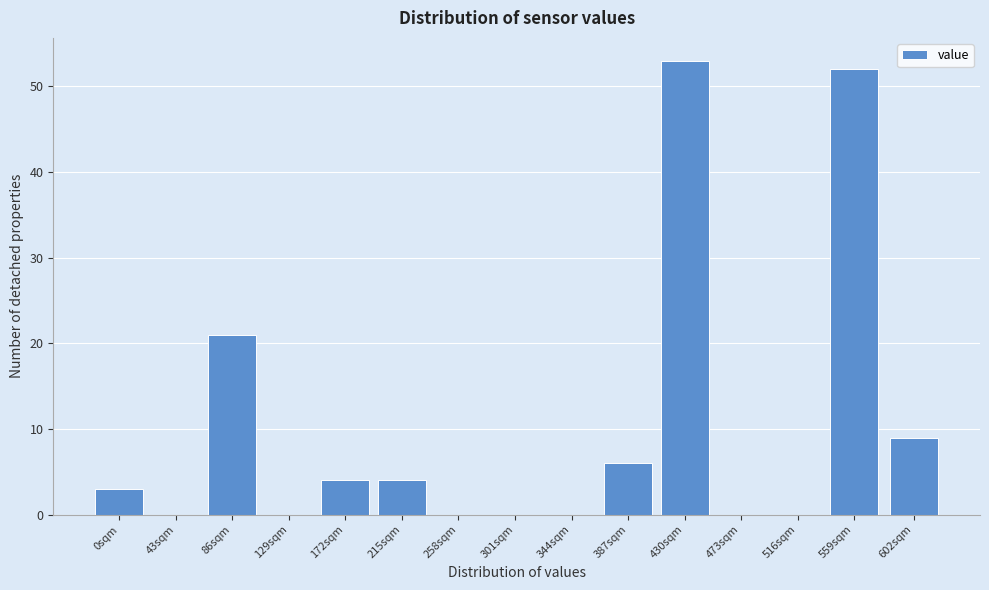

Reading right to left, what are all the values shown in this chart?

602sqm=9	559sqm=52	516sqm=0	473sqm=0	430sqm=53	387sqm=6	344sqm=0	301sqm=0	258sqm=0	215sqm=4	172sqm=4	129sqm=0	86sqm=21	43sqm=0	0sqm=3